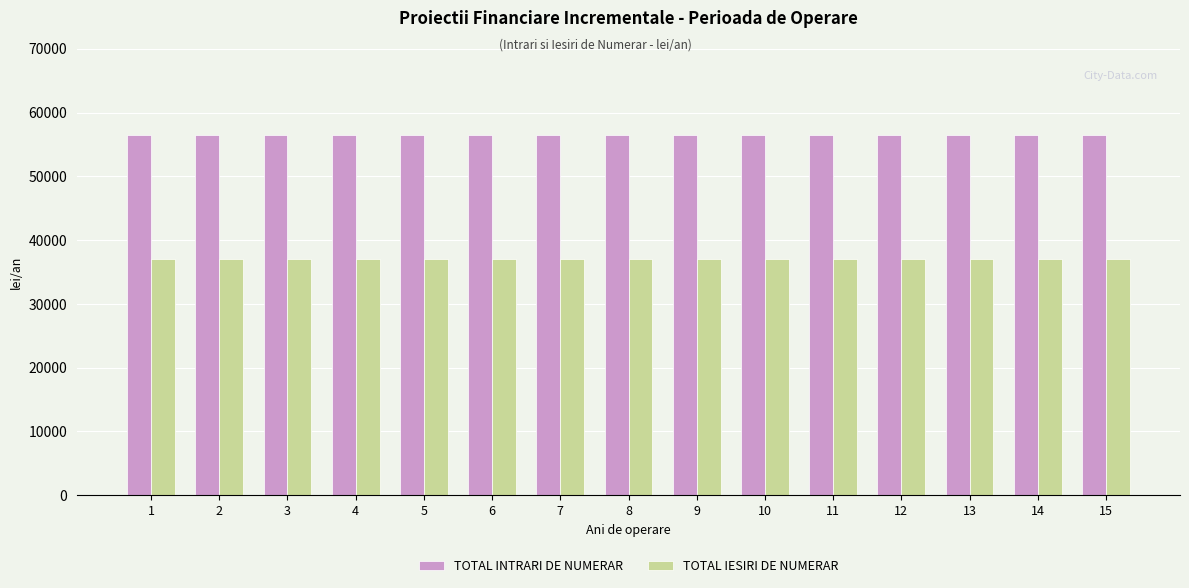

What is the value of the TOTAL IESIRI DE NUMERAR bar at the 12th from the left?

37000